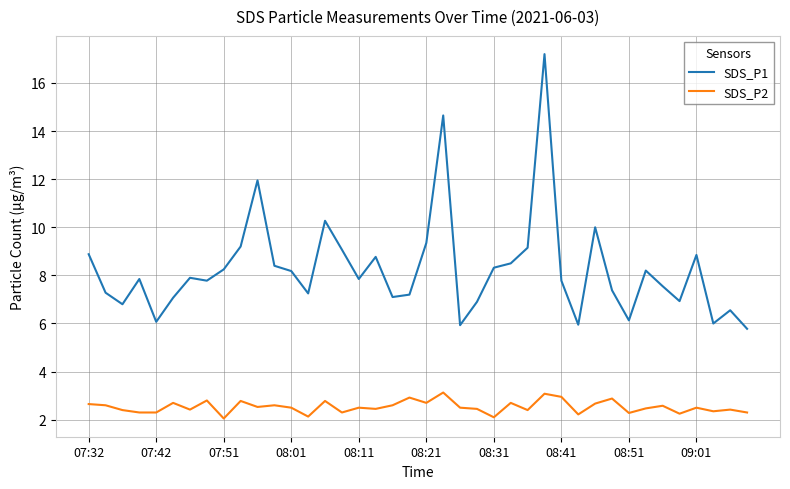

What is the greatest value displayed?

17.2